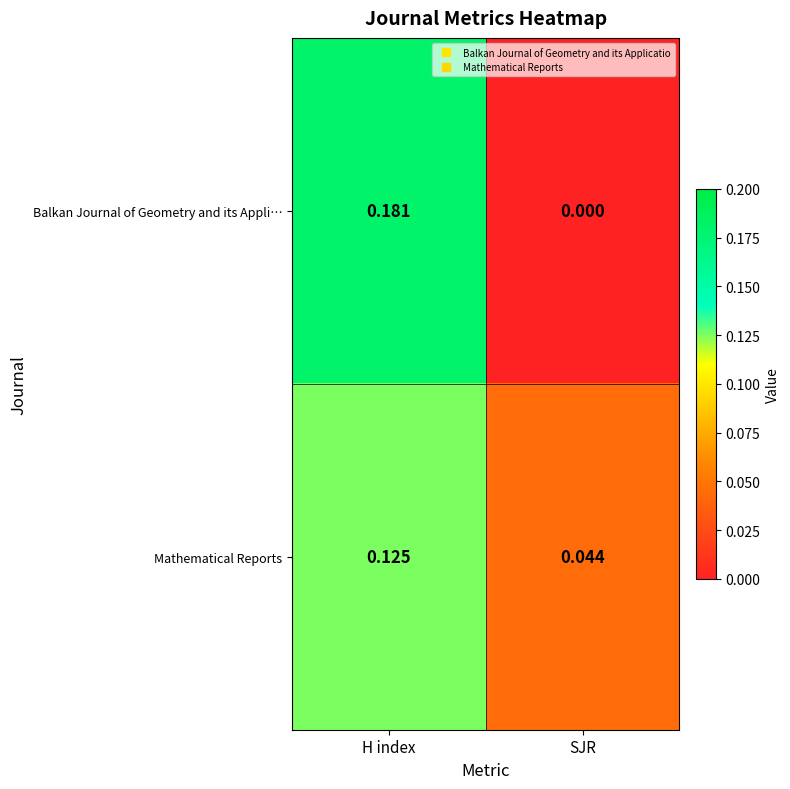

Rank the series at H index from lowest to highest value.

Mathematical Reports, Balkan Journal of Geometry and its Appli…